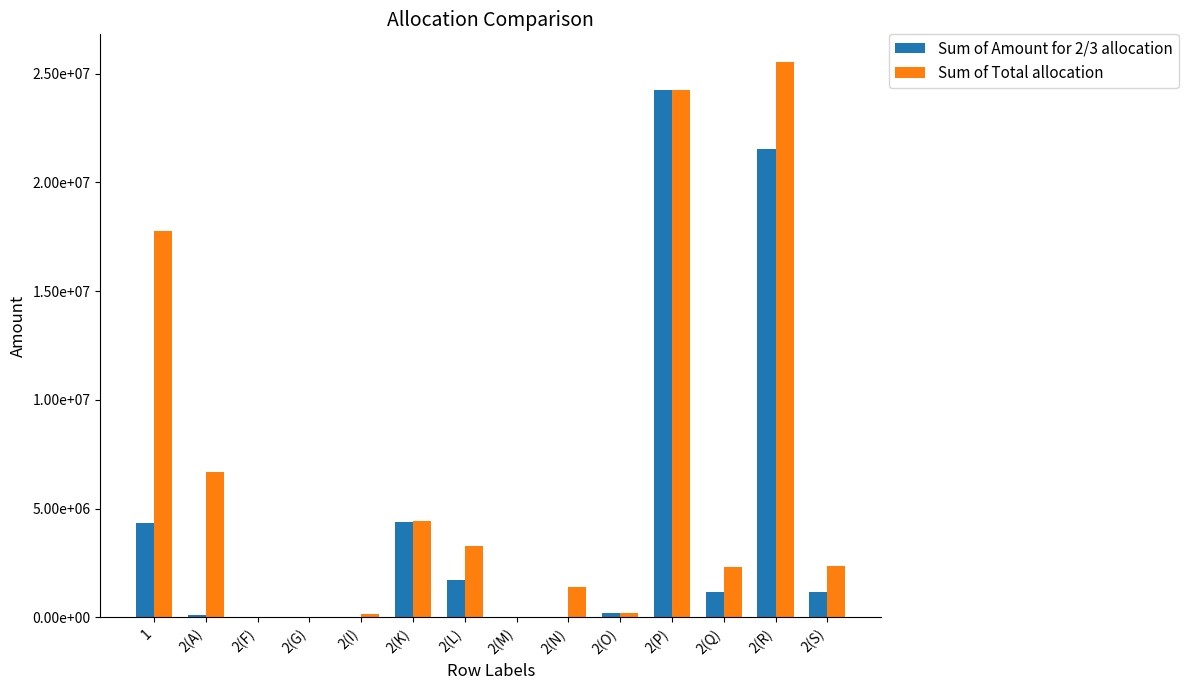

Rank the series at 2(O) from highest to lowest value.

Sum of Amount for 2/3 allocation, Sum of Total allocation